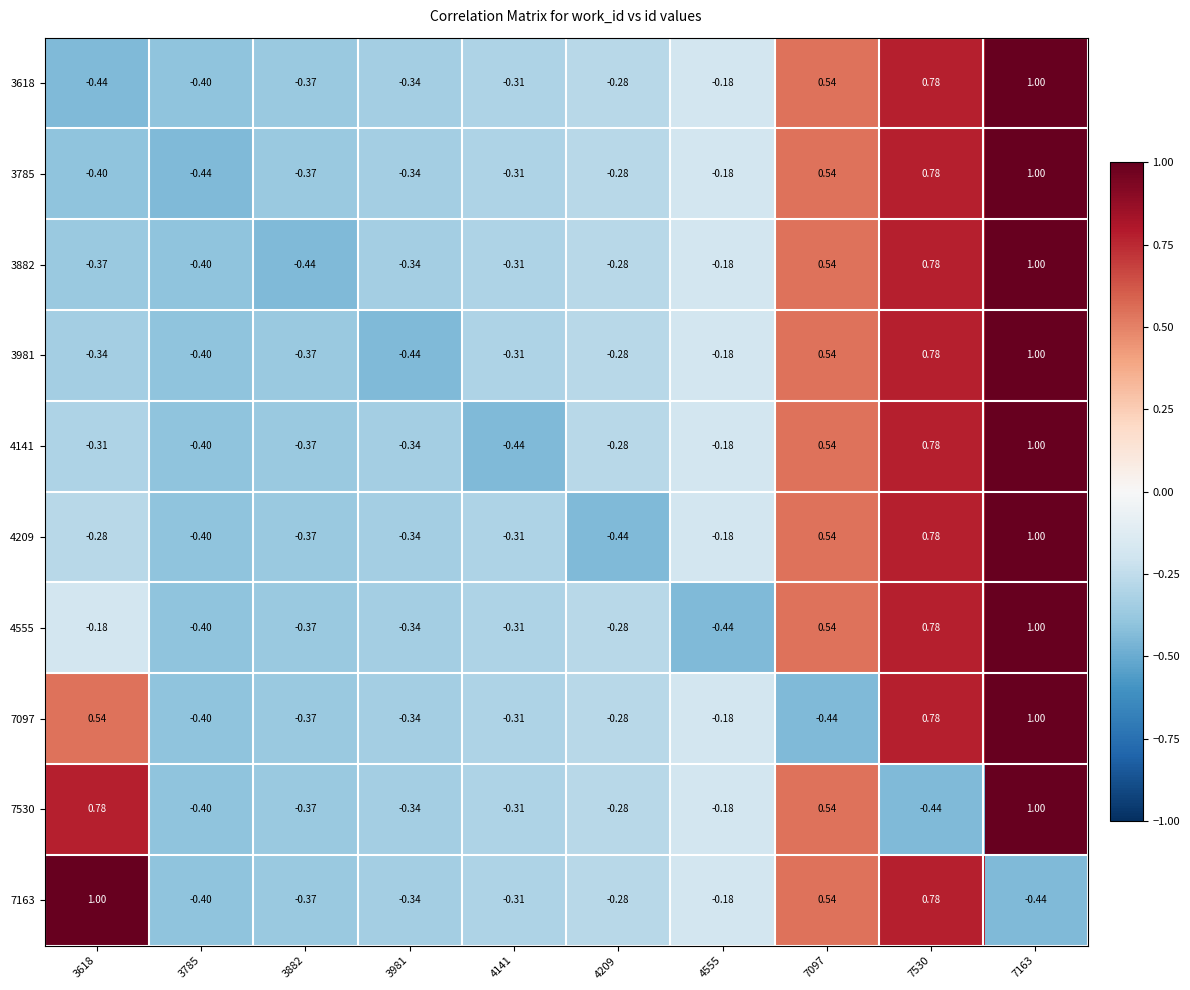

Is the value of 7097 at 7163 greater than the value of 3882 at 4209?

Yes